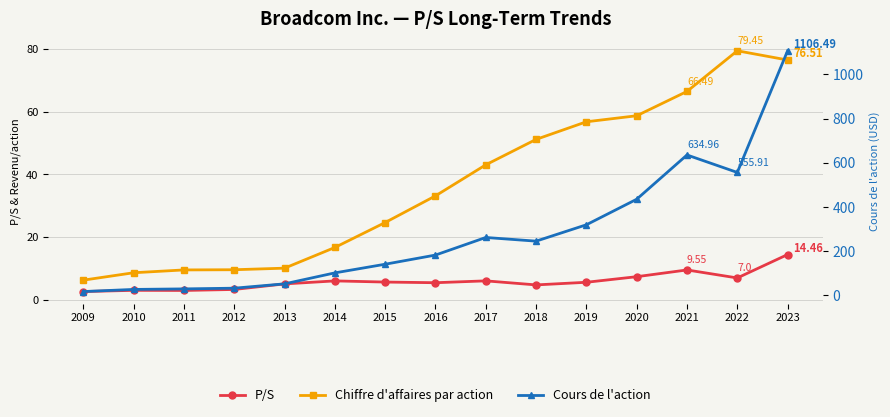

Which series changed the most between 2018 and 2021?

Cours de l'action